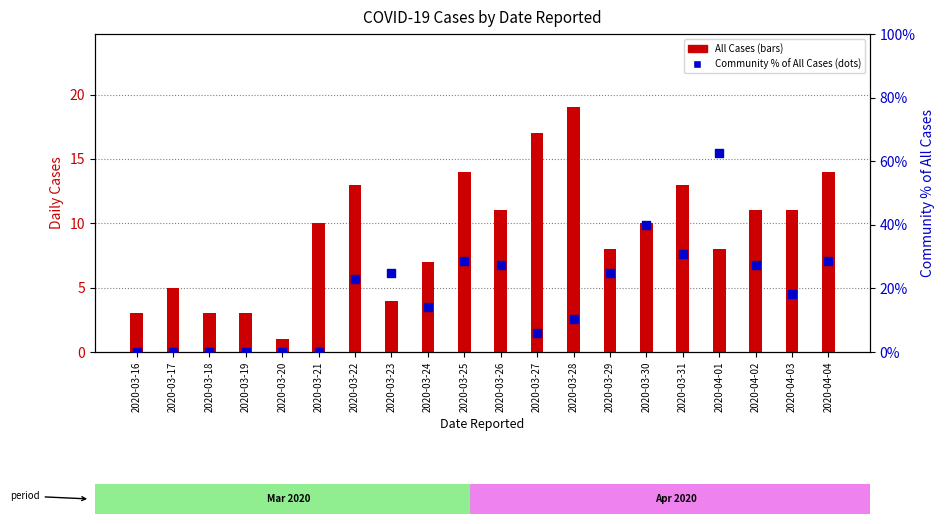

At how many categories does at least one series exceed 54?

1